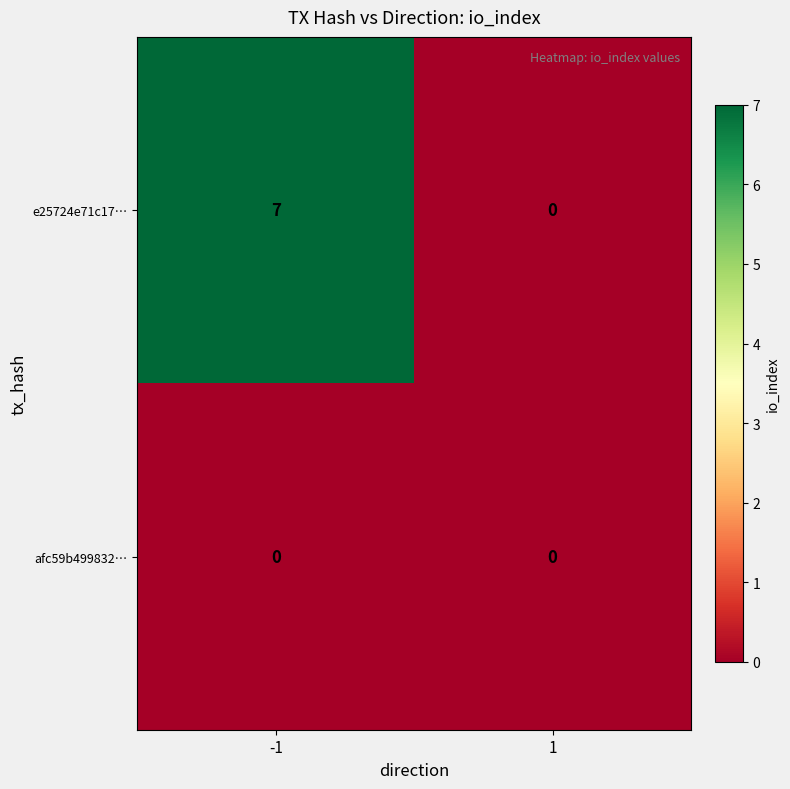

Rank the series by their maximum value, from highest to lowest.

e25724e71c17…, afc59b499832…